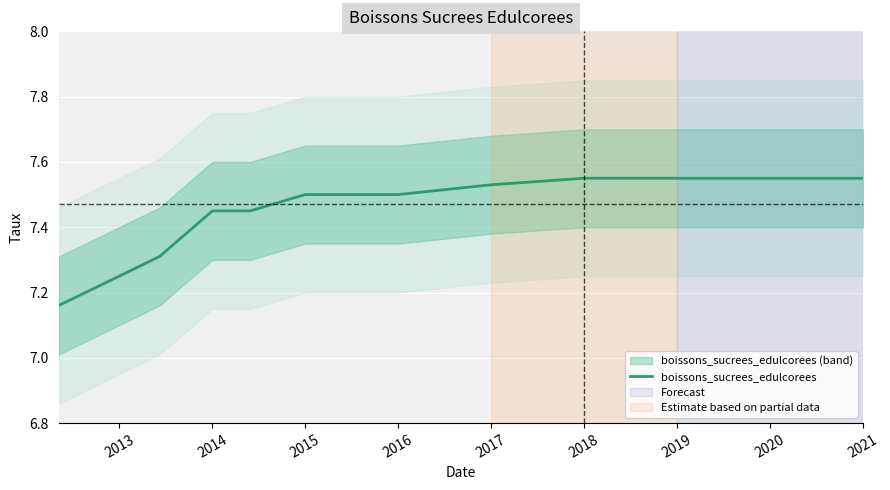

The boissons_sucrees_edulcorees series shows 1.5 at 2015. True or false?

False